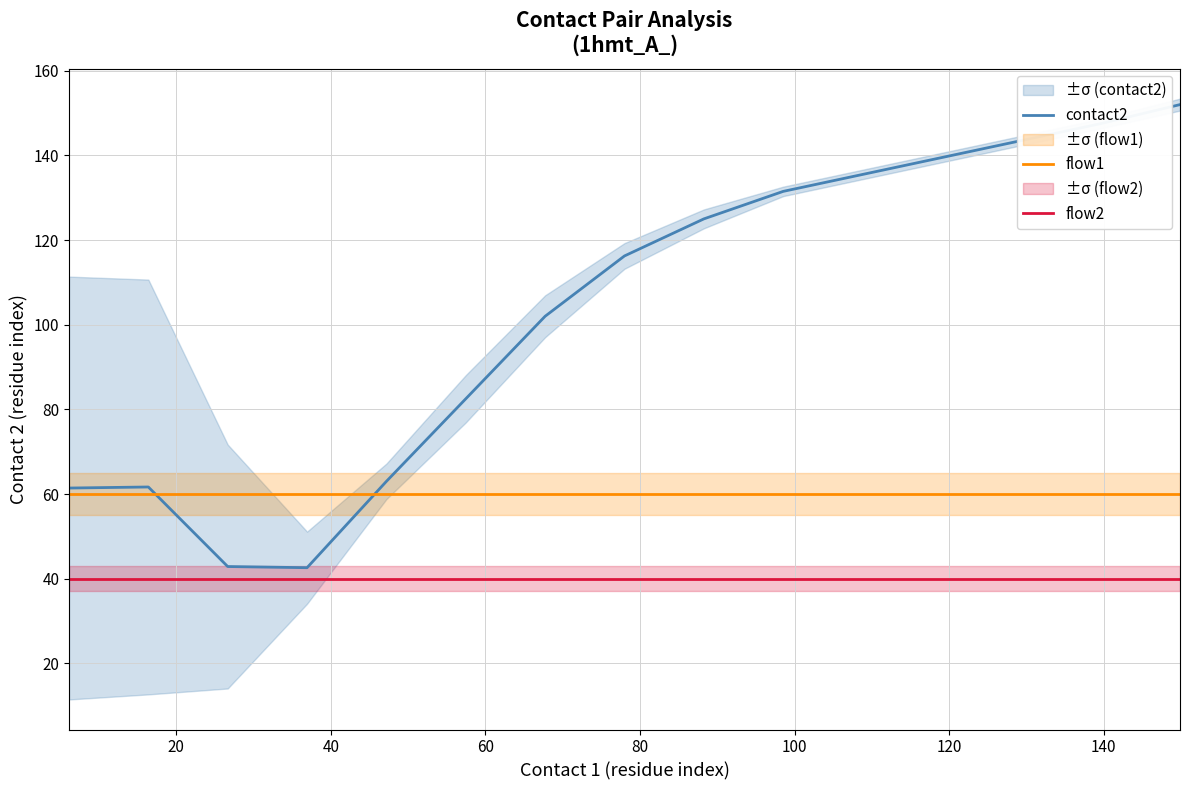

True or false: flow2 and flow1 intersect in this chart.

False